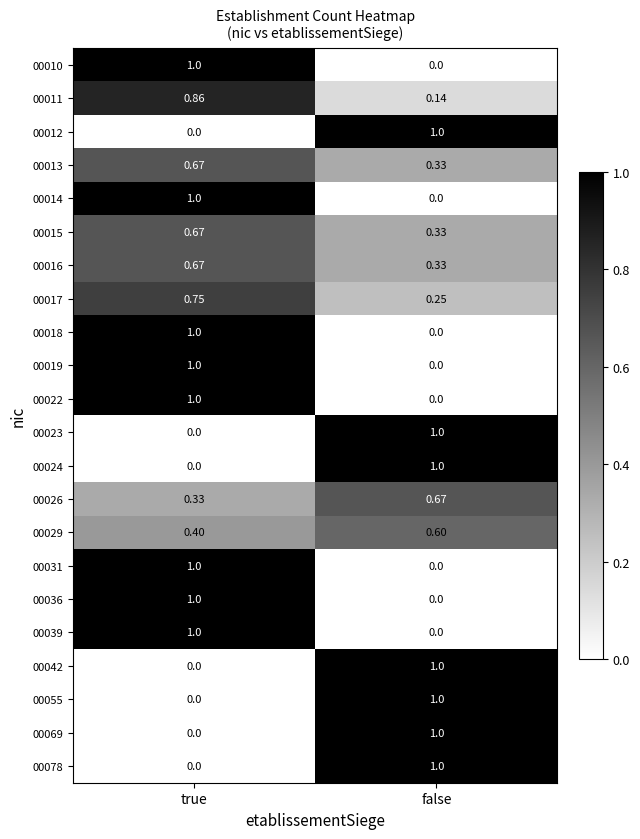

How many series are shown in this chart?

22